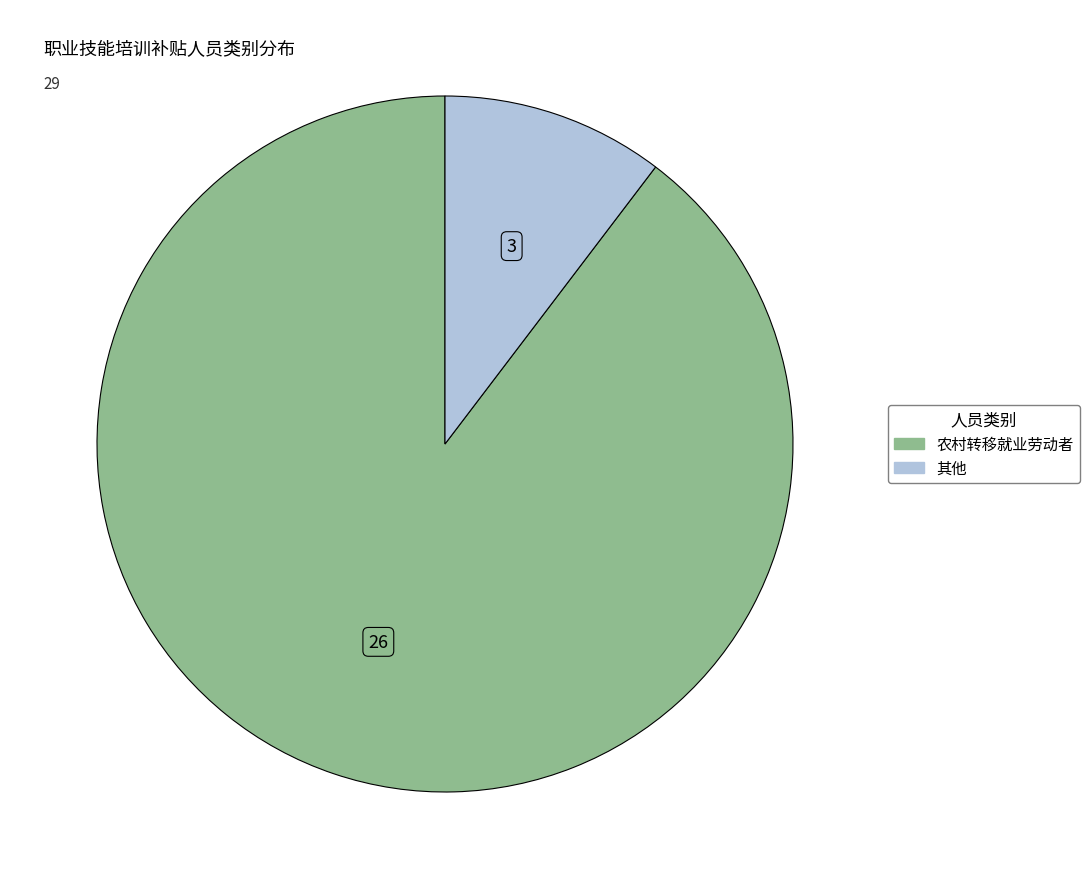

Between 农村转移就业劳动者 and 其他, which is larger?

农村转移就业劳动者